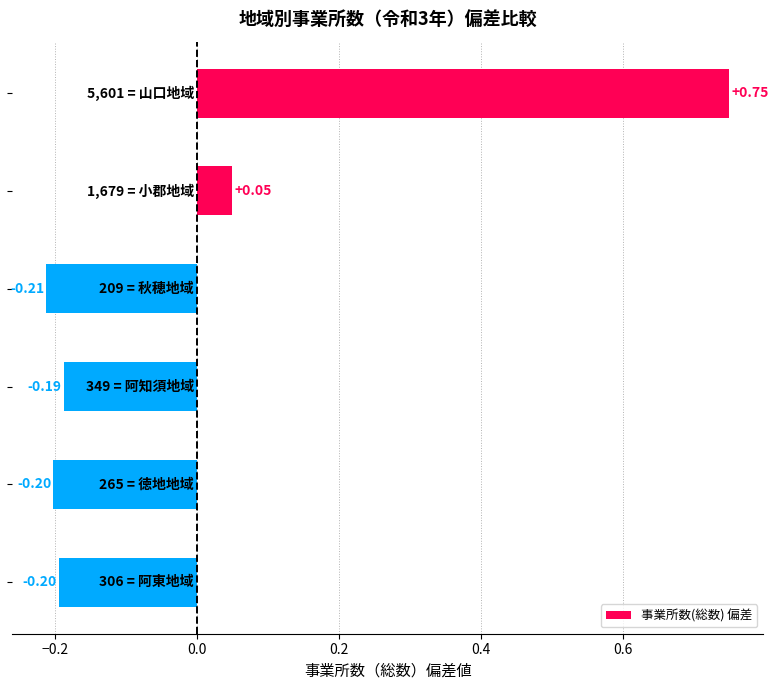

What is the difference between the maximum and minimum values?

1.0